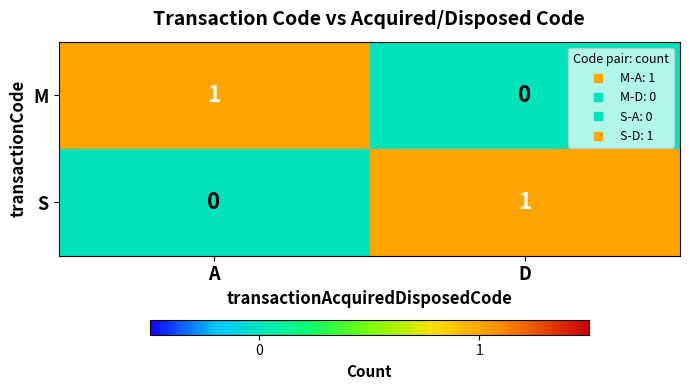

Where is S nearest to the value 0?

A